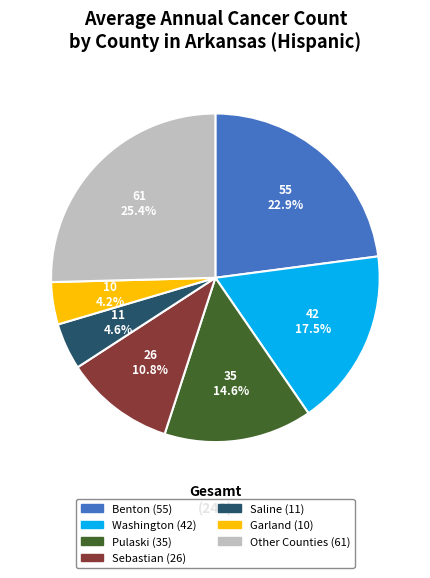

Does any single category account for the majority?

No